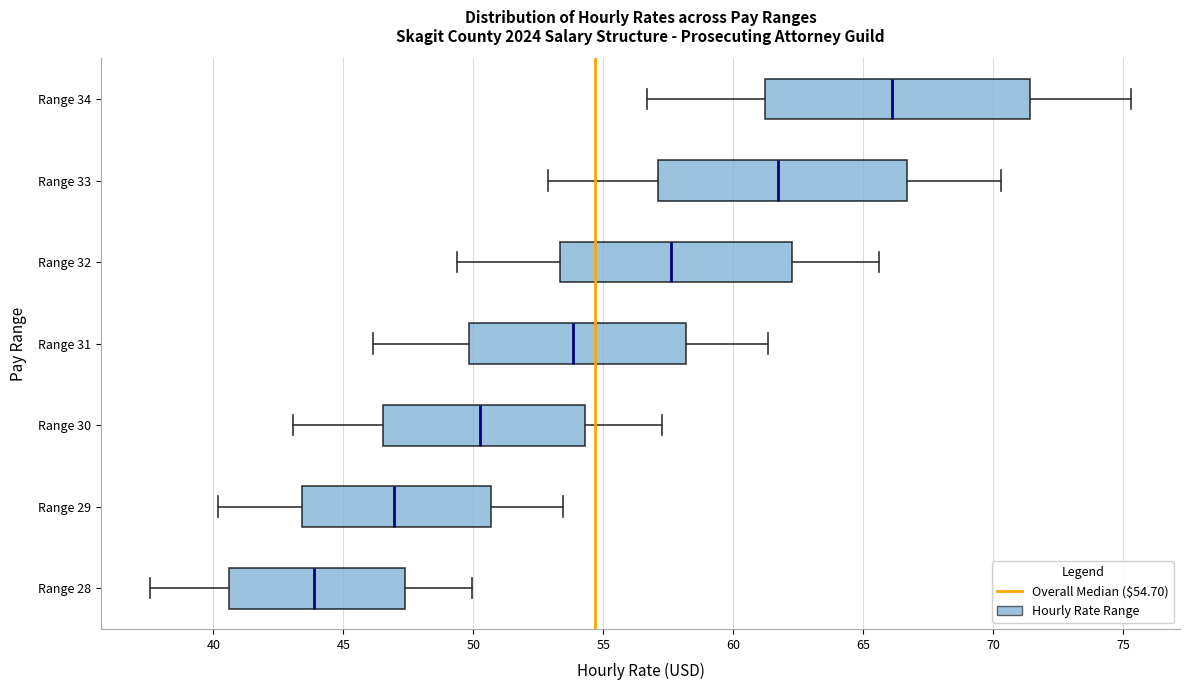

Where does the left whisker of the box for Range 33 end on the x-axis? The values are not printed on the chart, so give them approximately, as read against the axis.

53.0